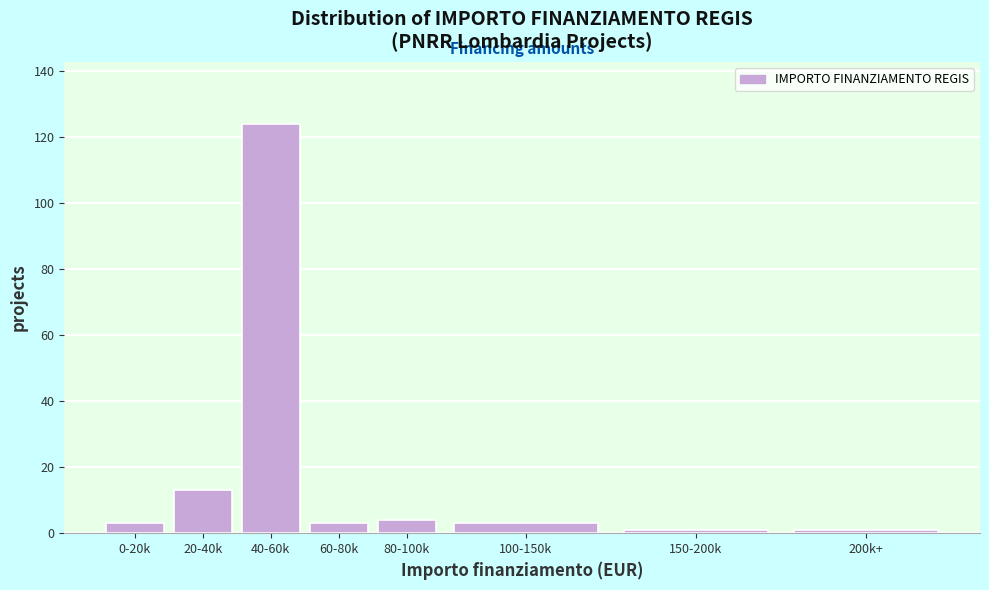

Reading right to left, transcribe all the data shown in this chart.

1	1	3	4	3	124	13	3